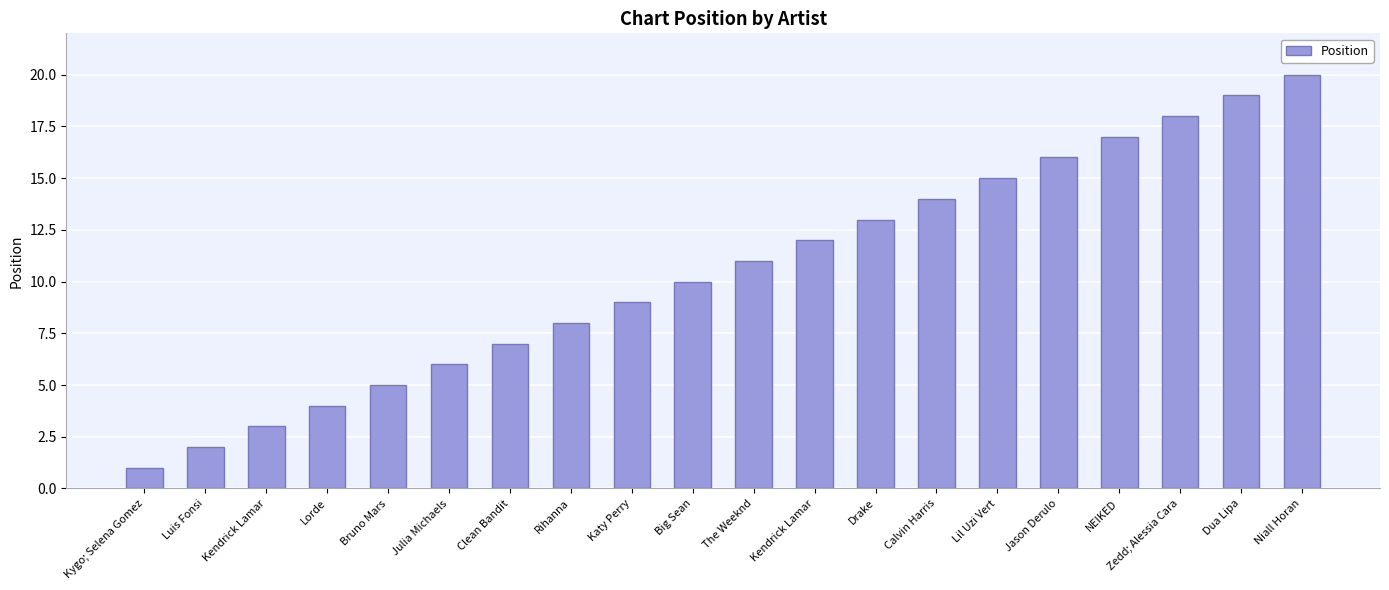

How many categories are shown in the chart?

20